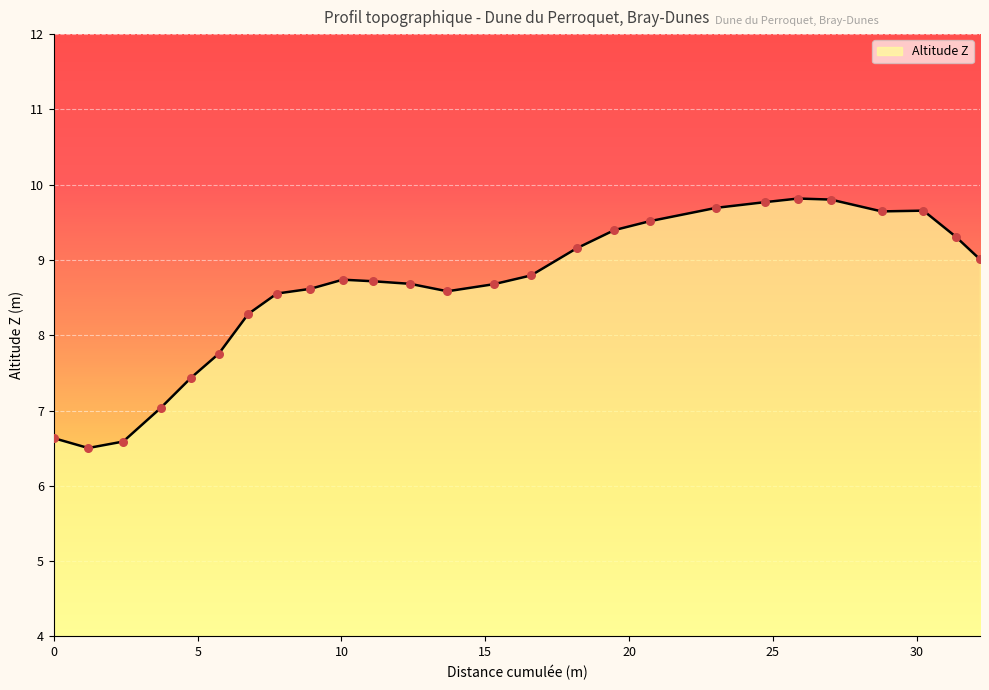

What is the minimum value shown in the chart?

6.5